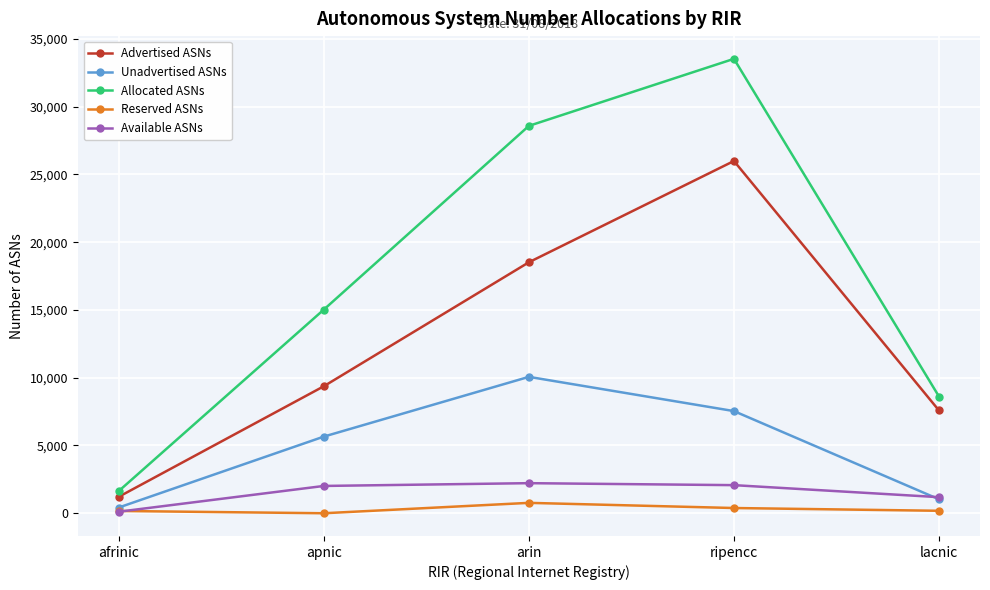

What is the value of the Allocated ASNs point at the 1st from the left?

1640